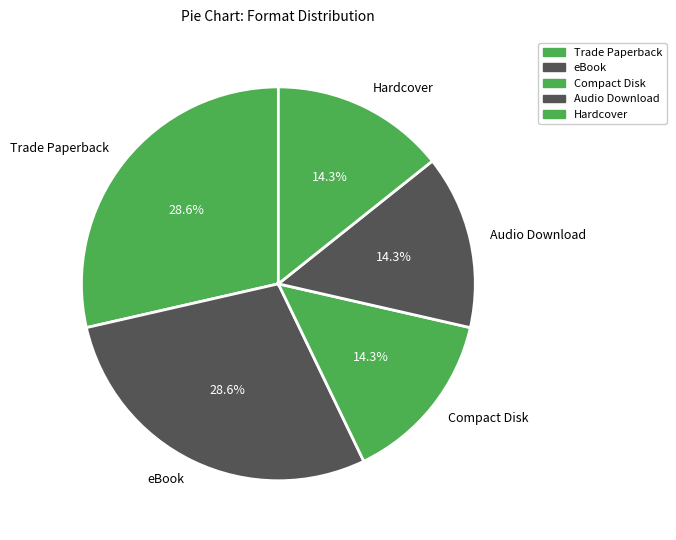

Is it true that Hardcover is 14% of the pie?

True